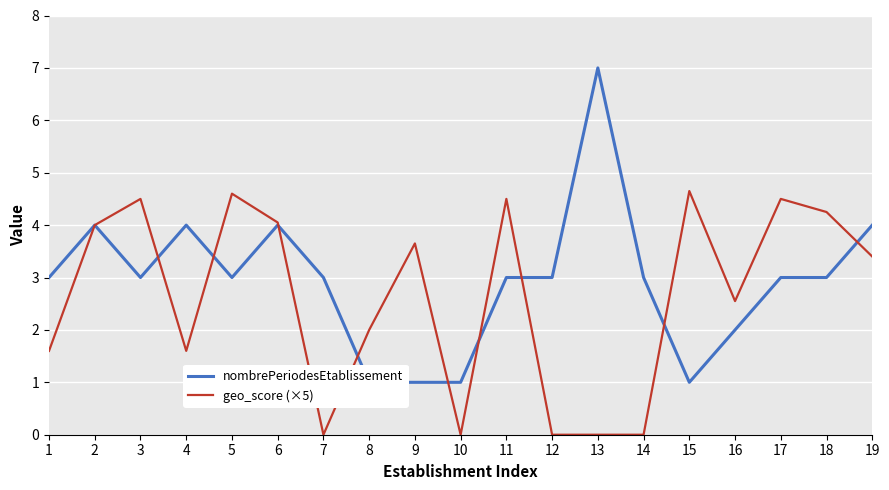

True or false: nombrePeriodesEtablissement has more than 0 points higher than both neighbors.

True